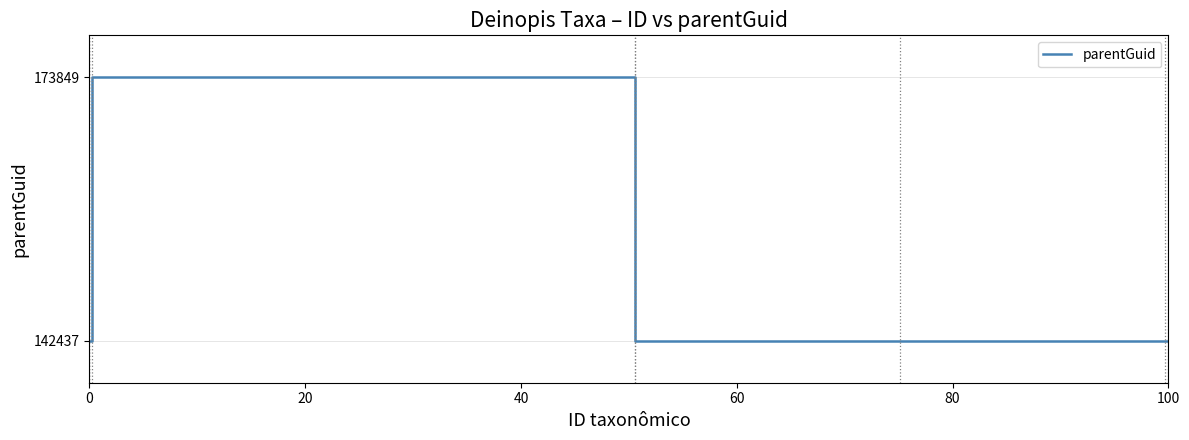

What is the difference between the maximum and minimum values?

31412